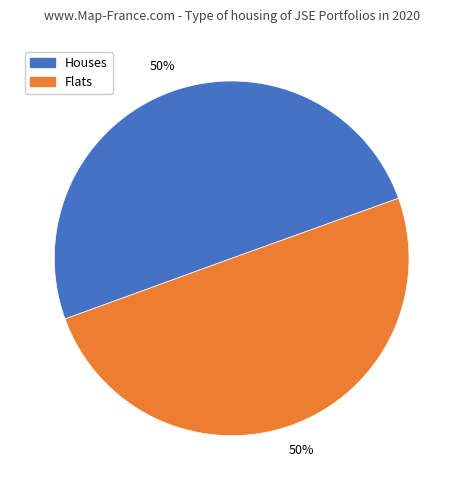

To the nearest percent, what is the average slice percentage?

50%